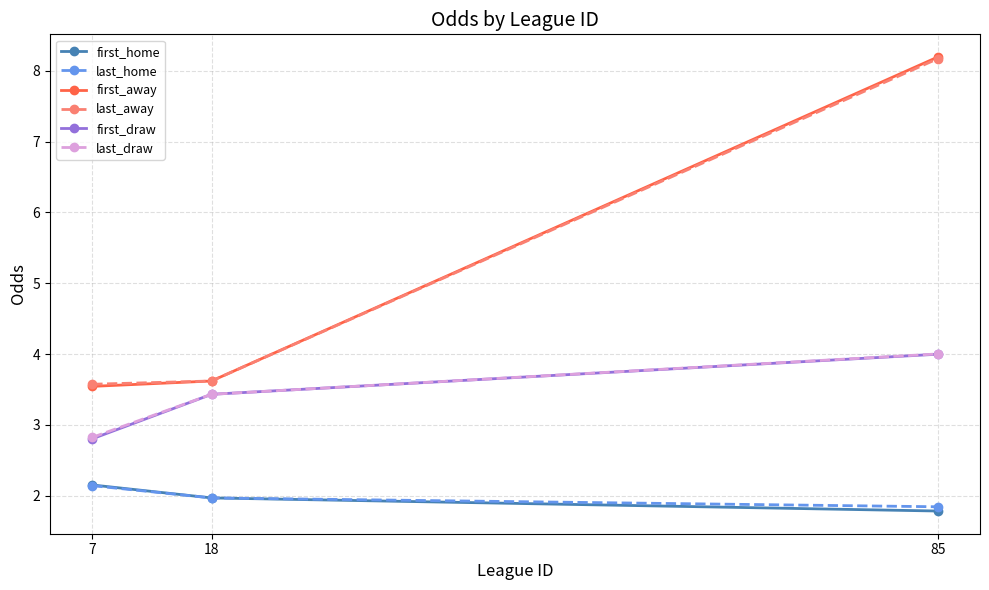

What are all the series names shown in the legend?

first_home, last_home, first_away, last_away, first_draw, last_draw